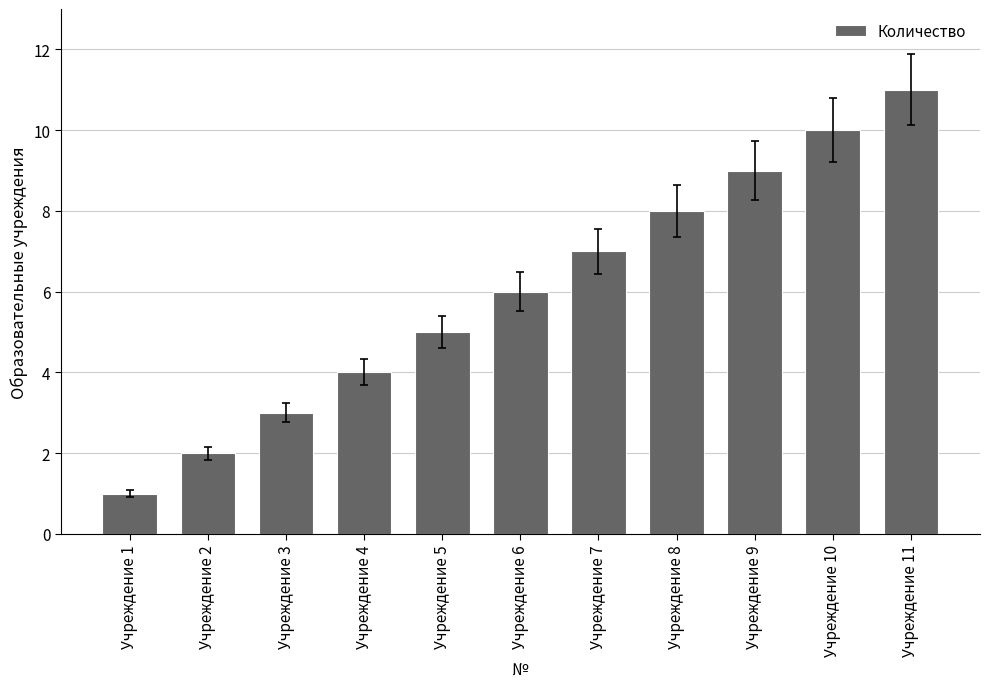

What is the approximate value at Учреждение 5?

5